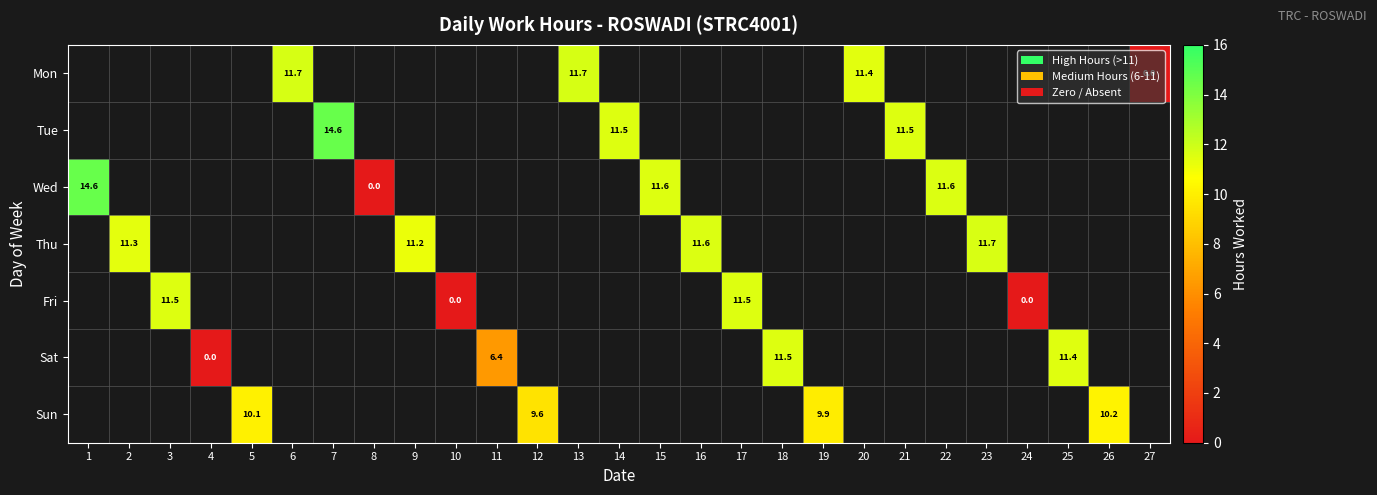

Is it true that Mon equals 5.6 at 13?

False